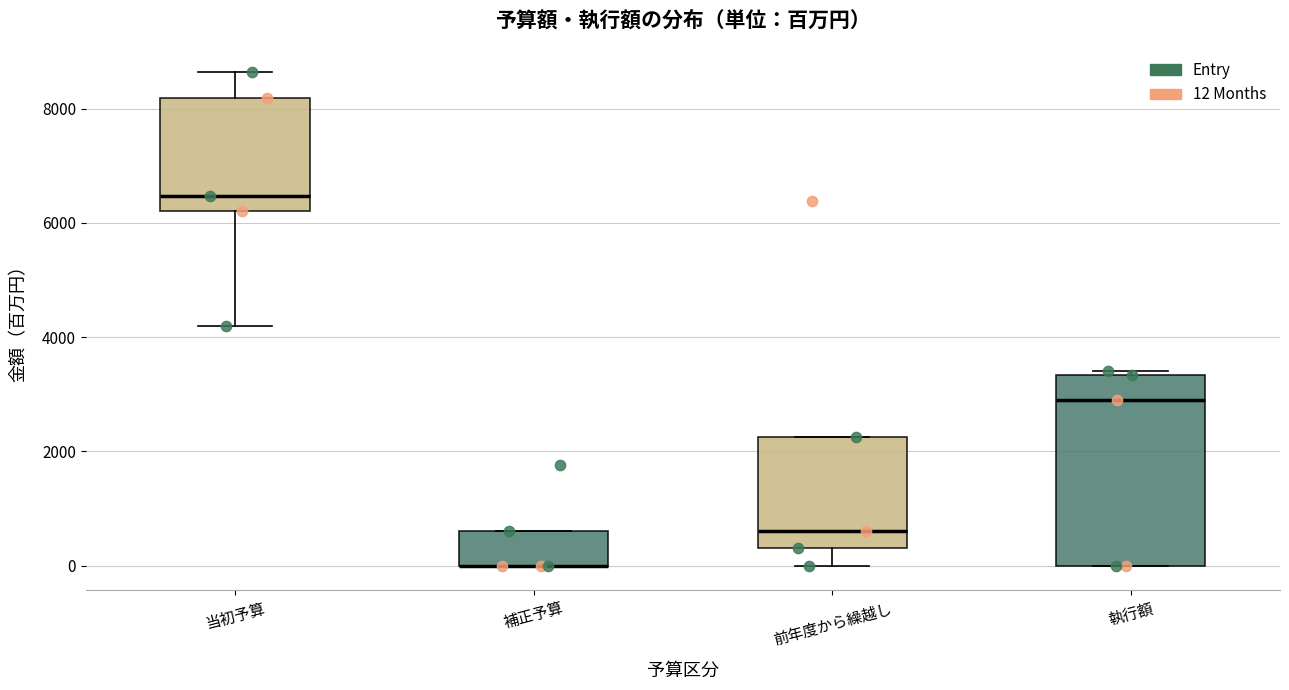

Reading left to right, transcribe this box plot: for each box, give where its median line is, the range the box spans, and where its two whiskers end, as read against the y-axis. The values are not printed on the chart, so give them approximately, as read against the axis.

当初予算: median 6400, box 6200 to 8200, whiskers 4200 to 8600
補正予算: median 0 (drawn on the box's lower edge), box 0 to 600, whiskers 0 to 600
前年度から繰越し: median 600, box 400 to 2200, whiskers 0 to 2200
執行額: median 3000, box 0 to 3400, whiskers 0 to 3400 (just above the box's upper edge)